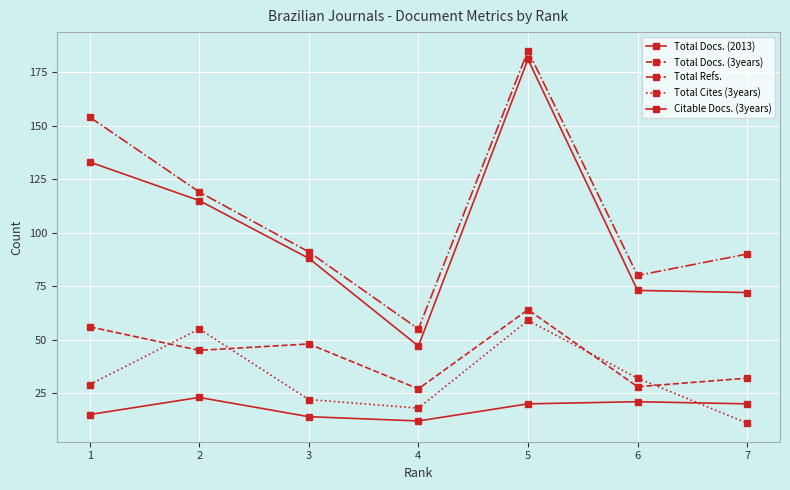

Is it true that Total Cites (3years) equals 86 at 5?

False